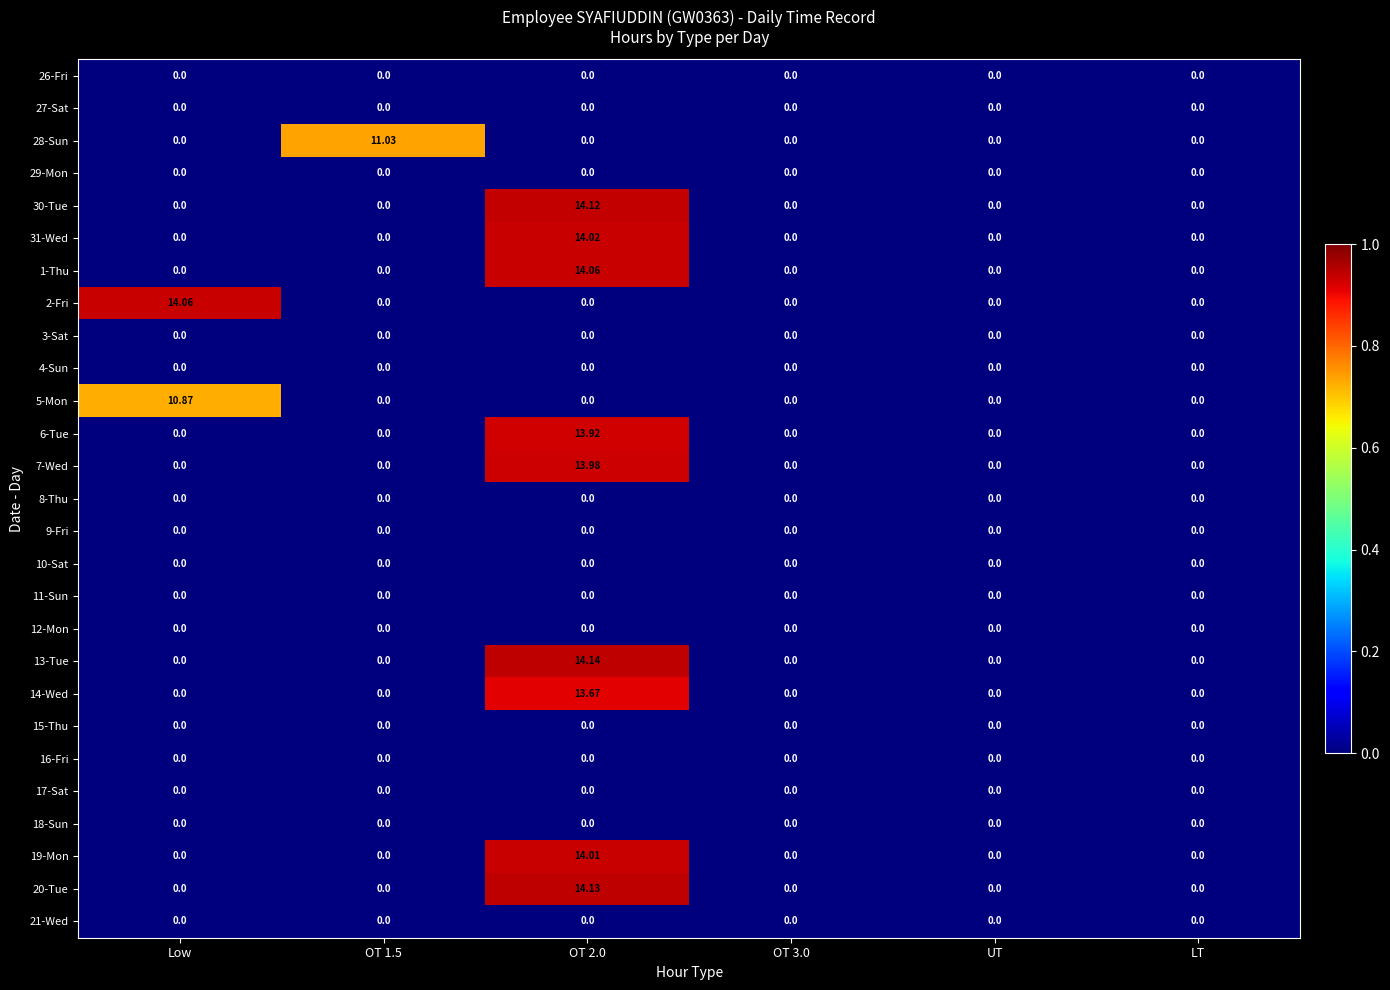

Is the value of 29-Mon at OT 1.5 greater than the value of 13-Tue at OT 2.0?

No